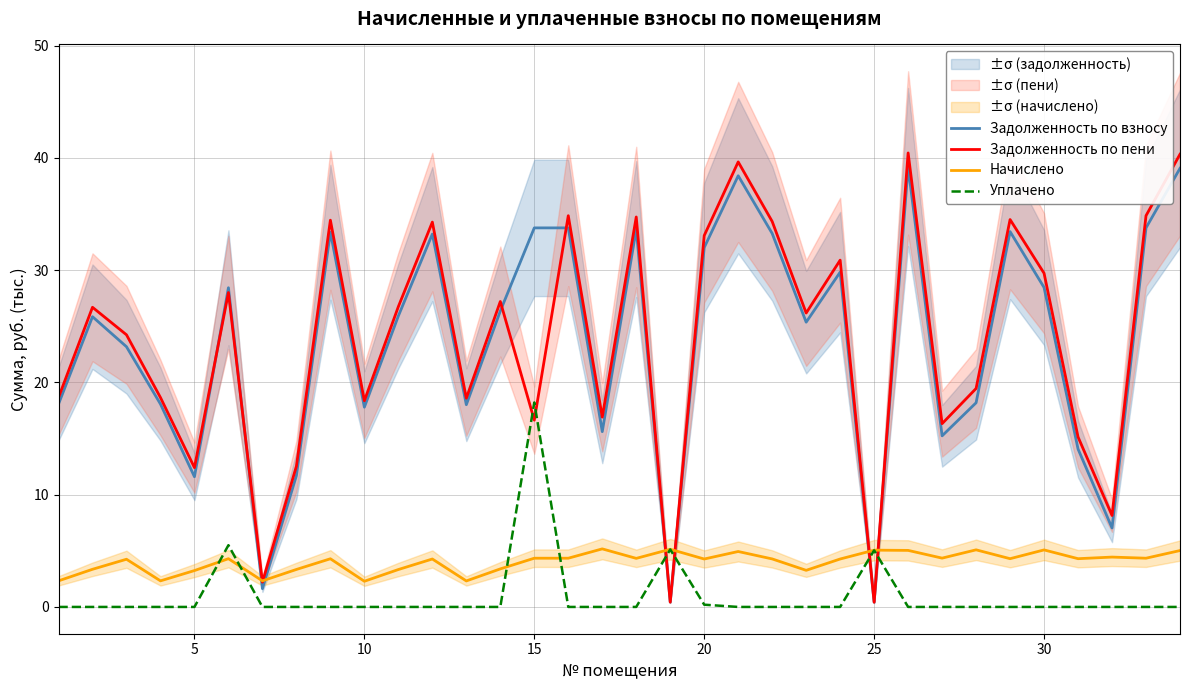

The Задолженность по взносу series shows 25.4 at 10. True or false?

False